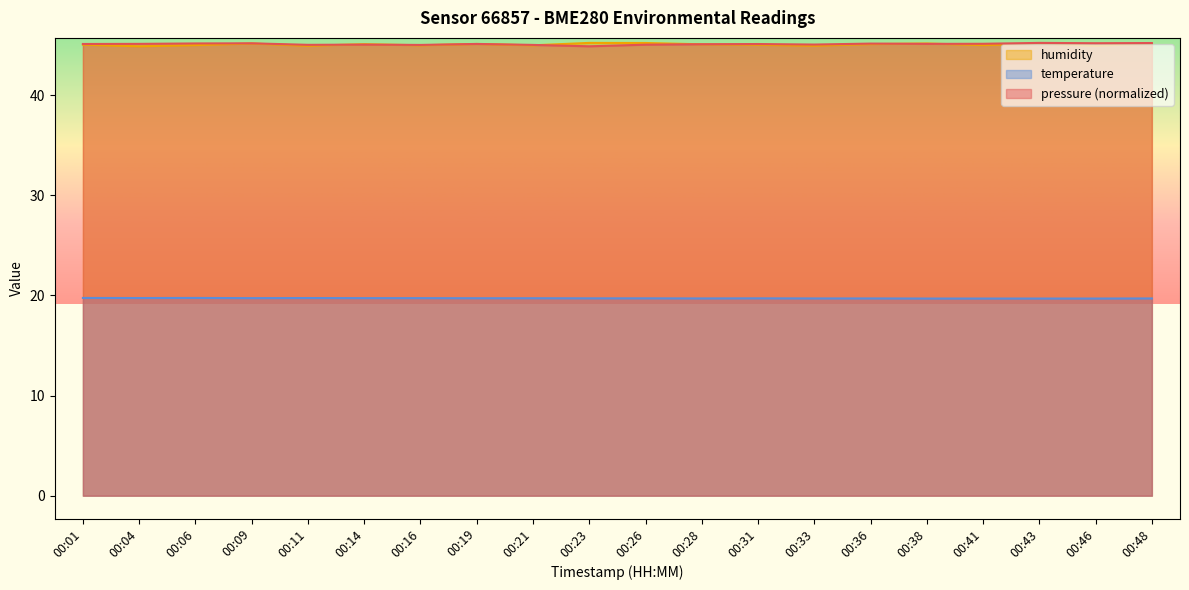

Which label corresponds to the largest value in the chart?

00:43